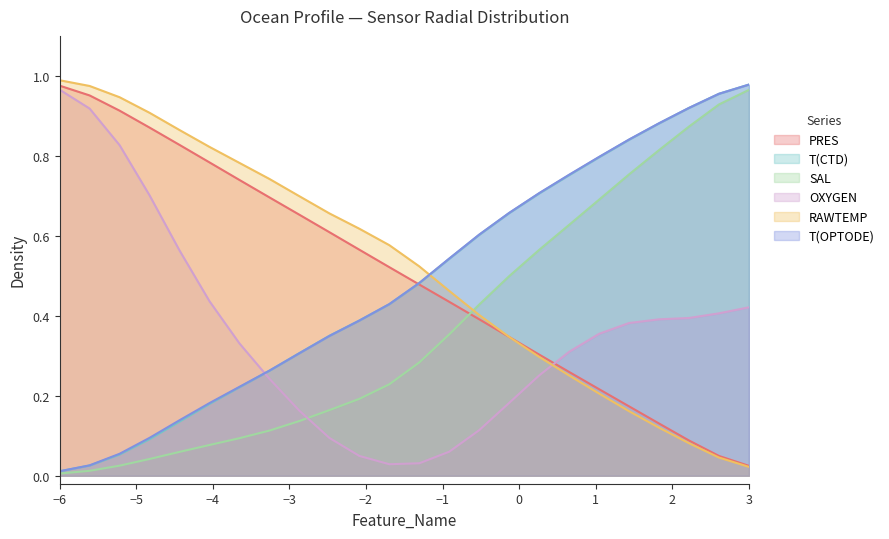

The PRES series shows 0.8 at T(OPTODE). True or false?

True